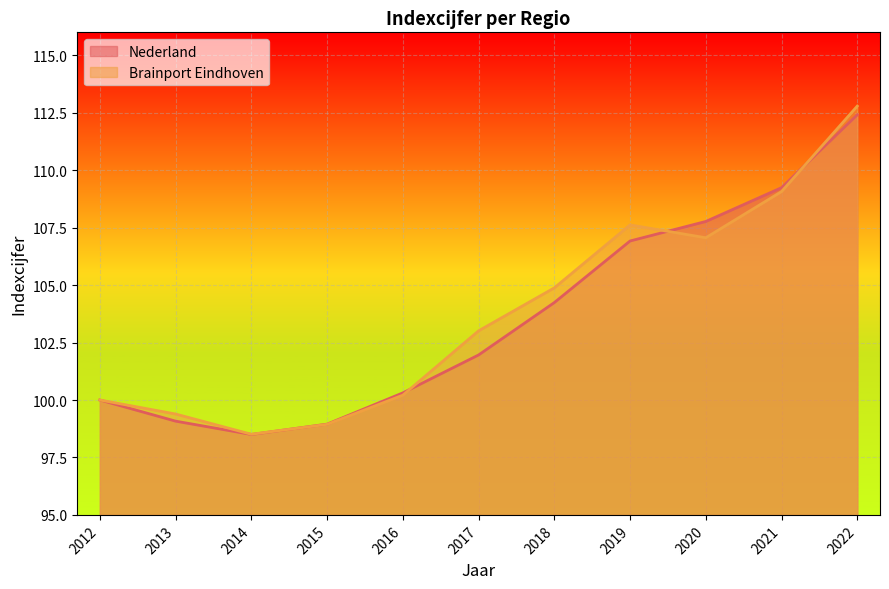

What is the lowest value of the Nederland series?

98.5